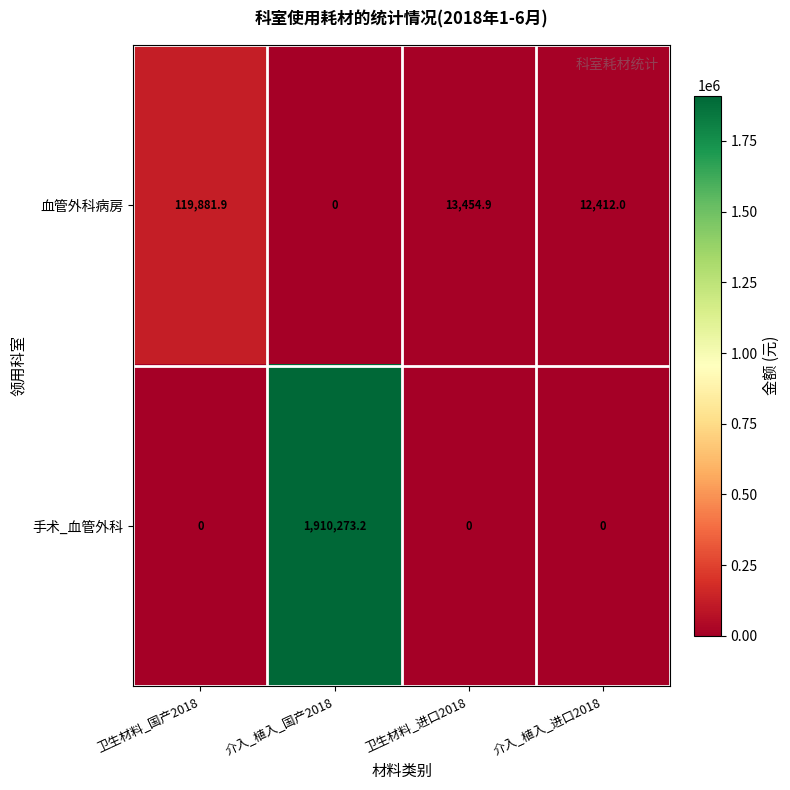

What is the average value of the 血管外科病房 series?

36437.2